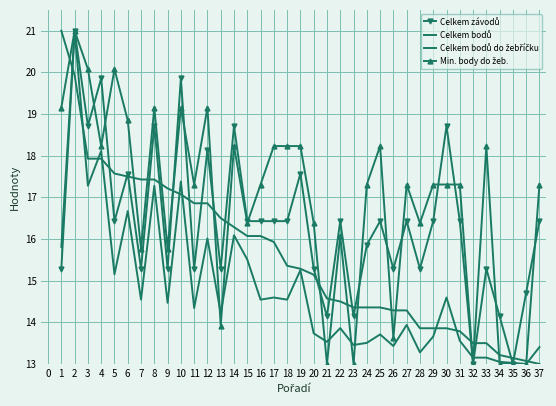

How many data points does each series have?

37